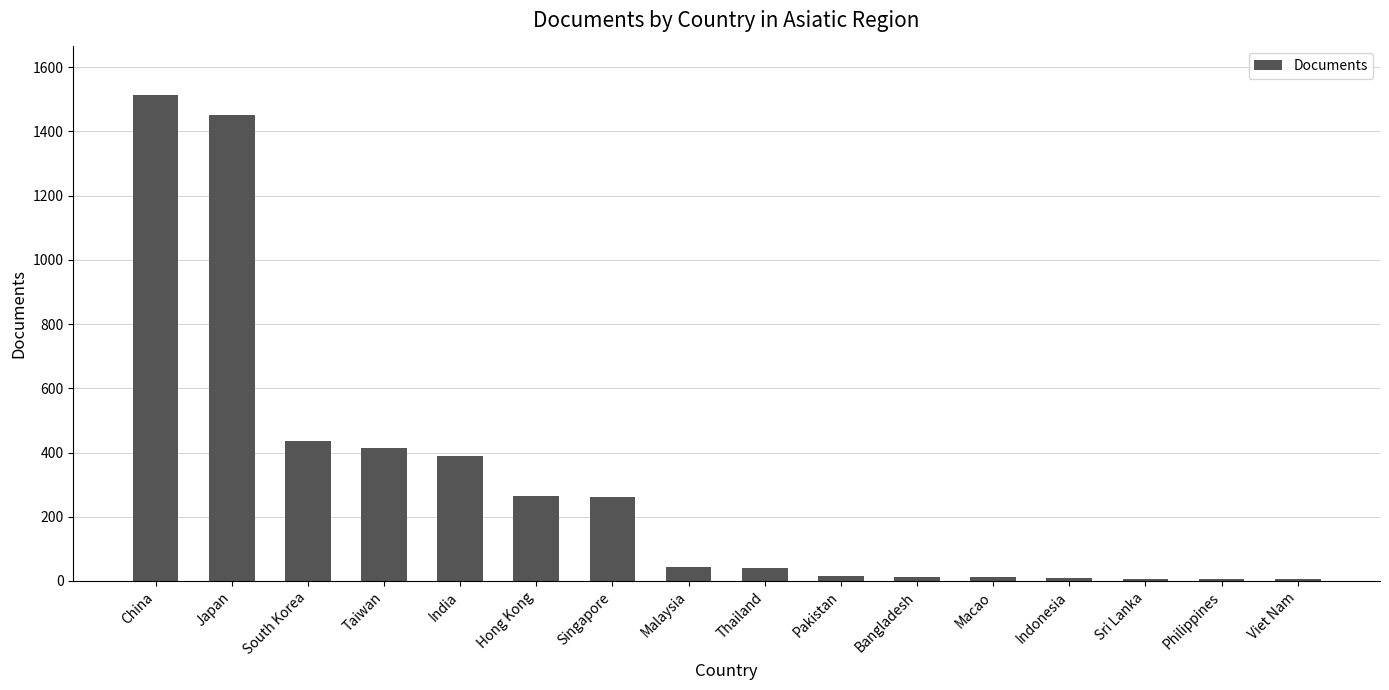

What is the minimum value shown in the chart?

5